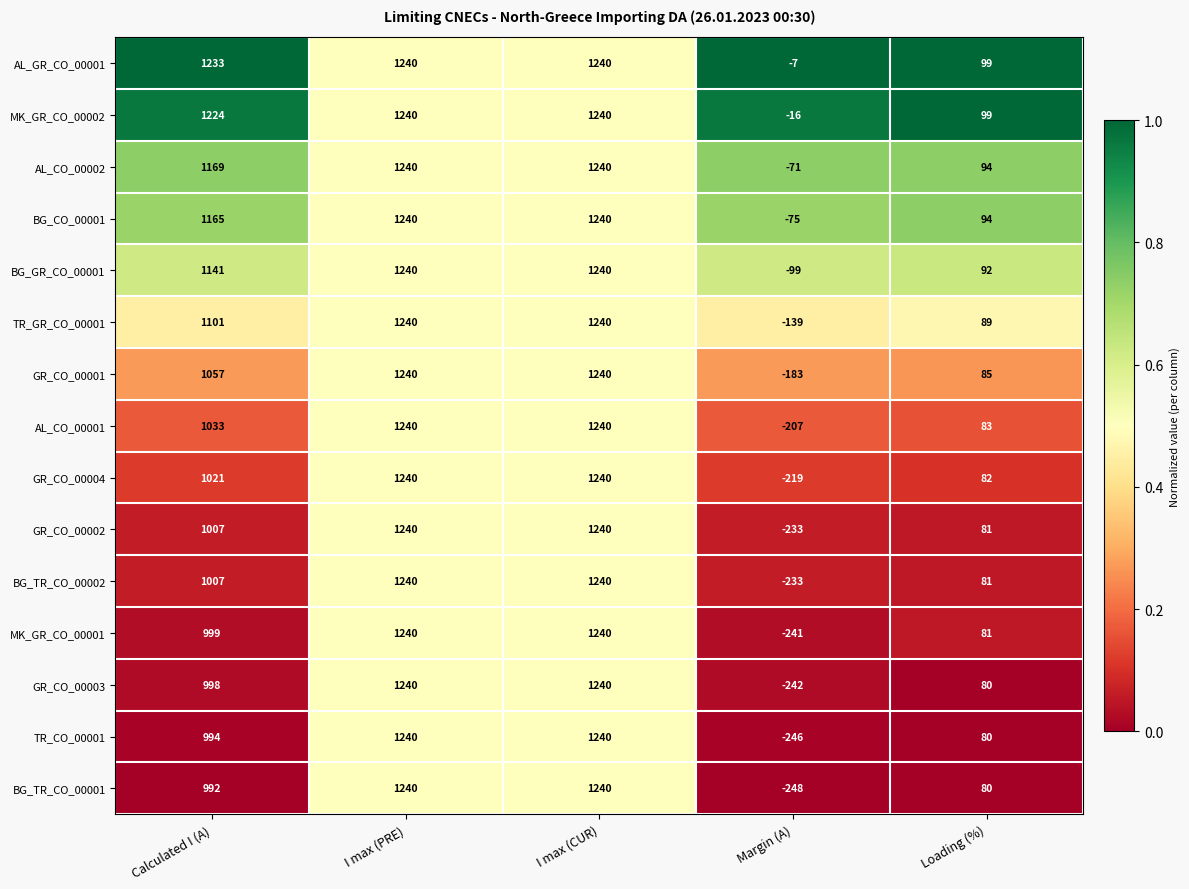

What is the difference between the second highest and minimum values in the BG_GR_CO_00001 series?

1339